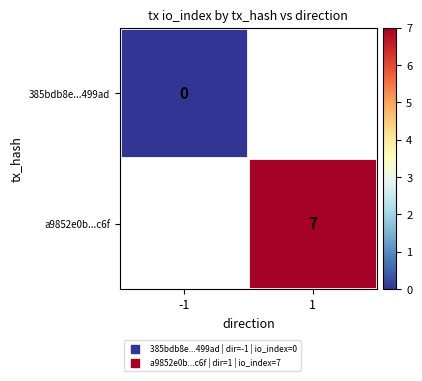

Which label corresponds to the smallest value in the chart?

-1